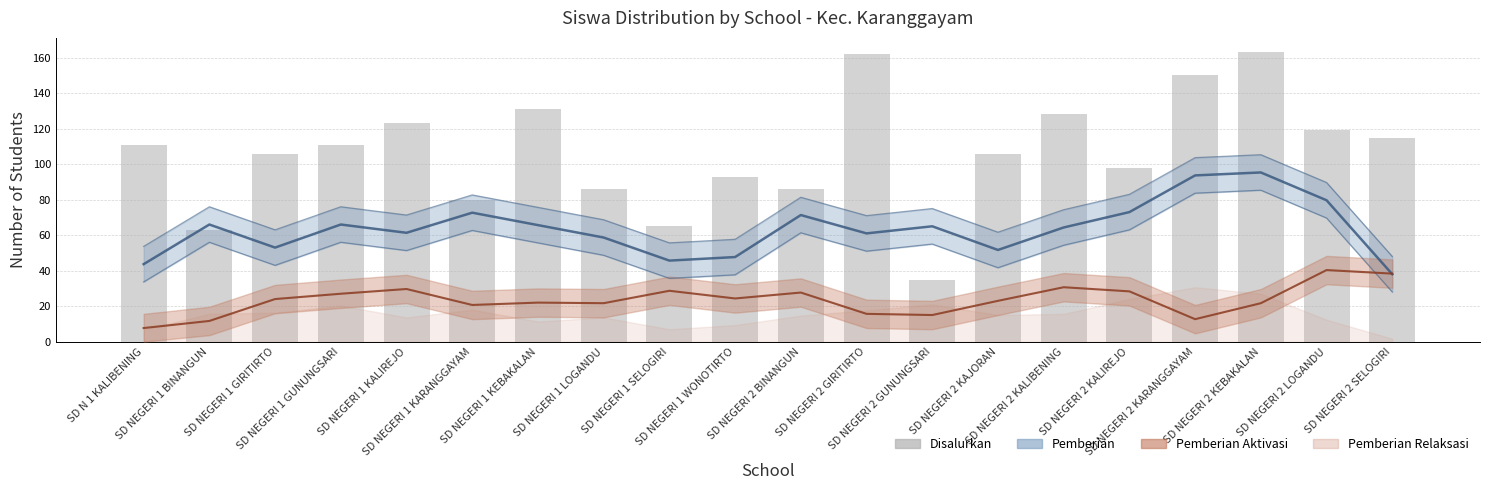

Reading left to right, transcribe all the data shown in this chart.

111	63	106	111	123	80	131	86	65	93	86	162	35	106	128	98	150	163	119	115